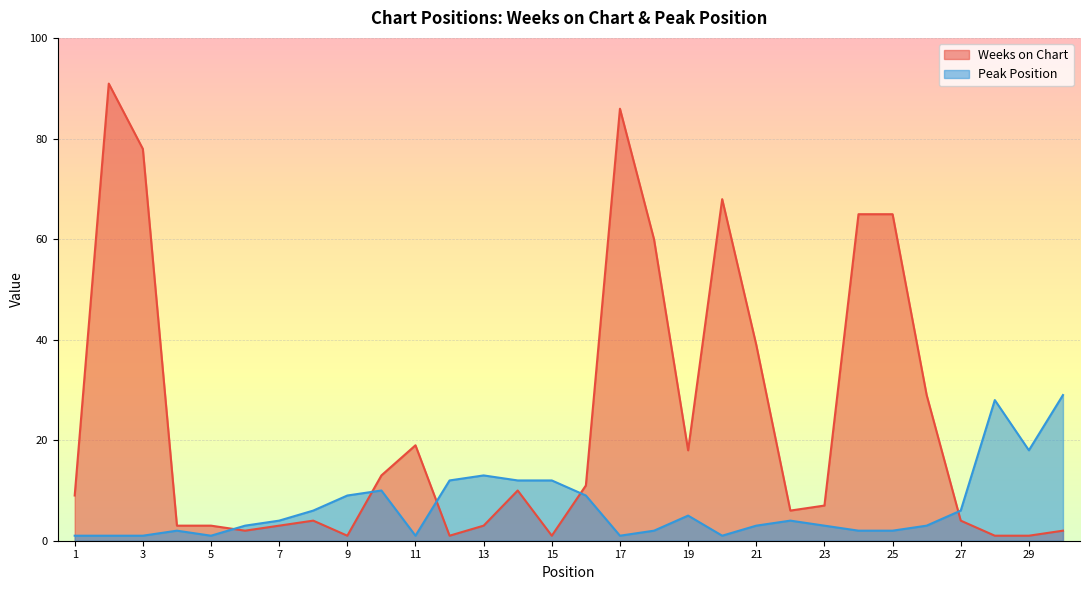

Which category has the lowest value in the Peak Position series?

1